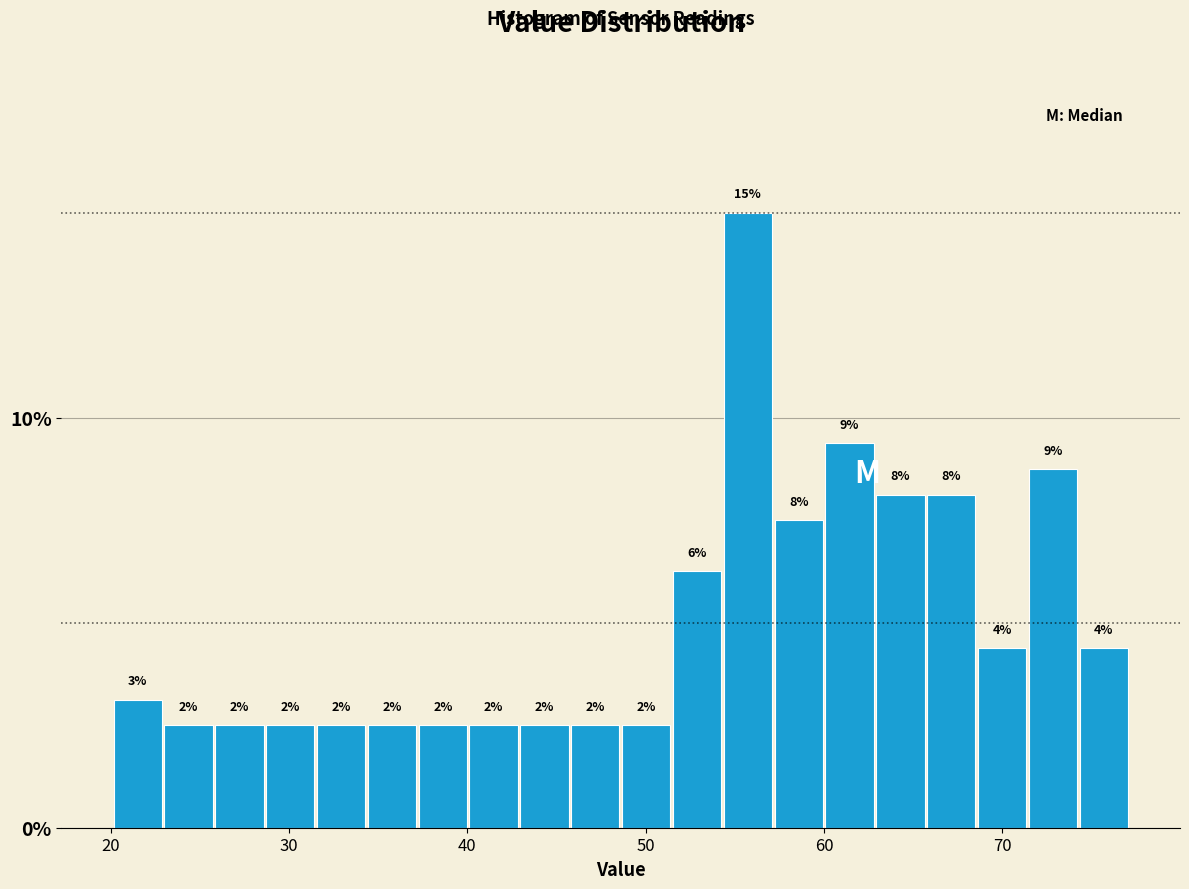

Read against the x-axis, roughly where is the centre of the tallest bar?

56